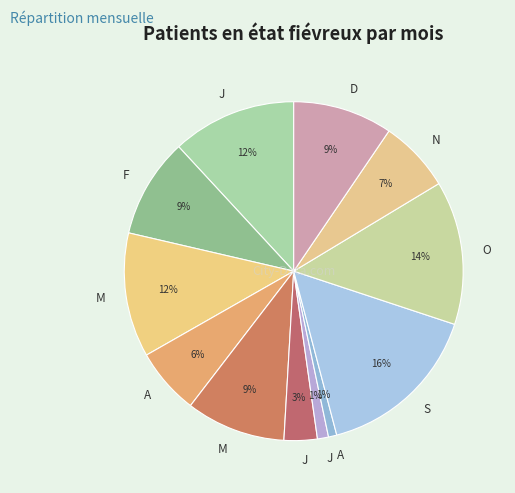

Count the number of slices in the pie.

12